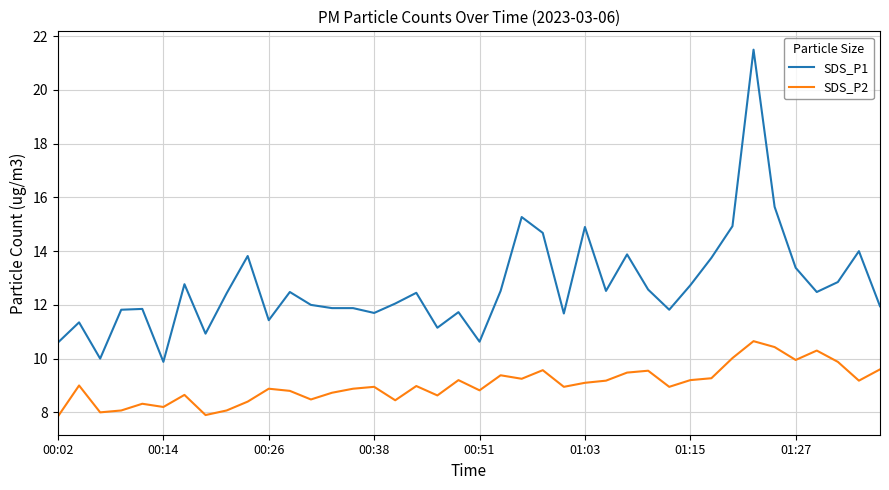

True or false: SDS_P1 has more than 2 interior local peaks.

True